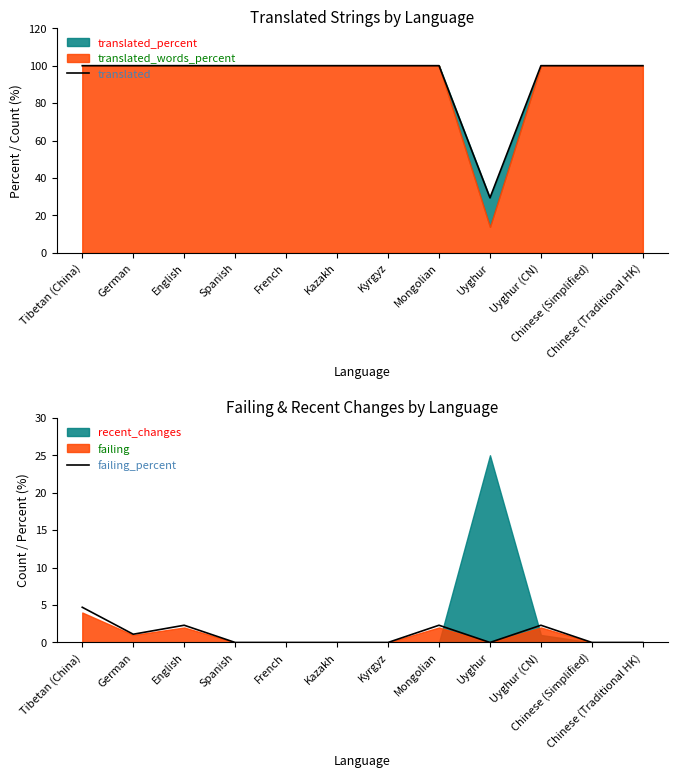

Reading left to right, what are all the values shown in this chart?

translated: Tibetan (China)=100.0	German=100.0	English=100.0	Spanish=100.0	French=100.0	Kazakh=100.0	Kyrgyz=100.0	Mongolian=100.0	Uyghur=29.4	Uyghur (CN)=100.0	Chinese (Simplified)=100.0	Chinese (Traditional HK)=100.0
failing_percent: Tibetan (China)=4.7	German=1.1	English=2.3	Spanish=0.0	French=0.0	Kazakh=0.0	Kyrgyz=0.0	Mongolian=2.3	Uyghur=0.0	Uyghur (CN)=2.3	Chinese (Simplified)=0.0	Chinese (Traditional HK)=0.0